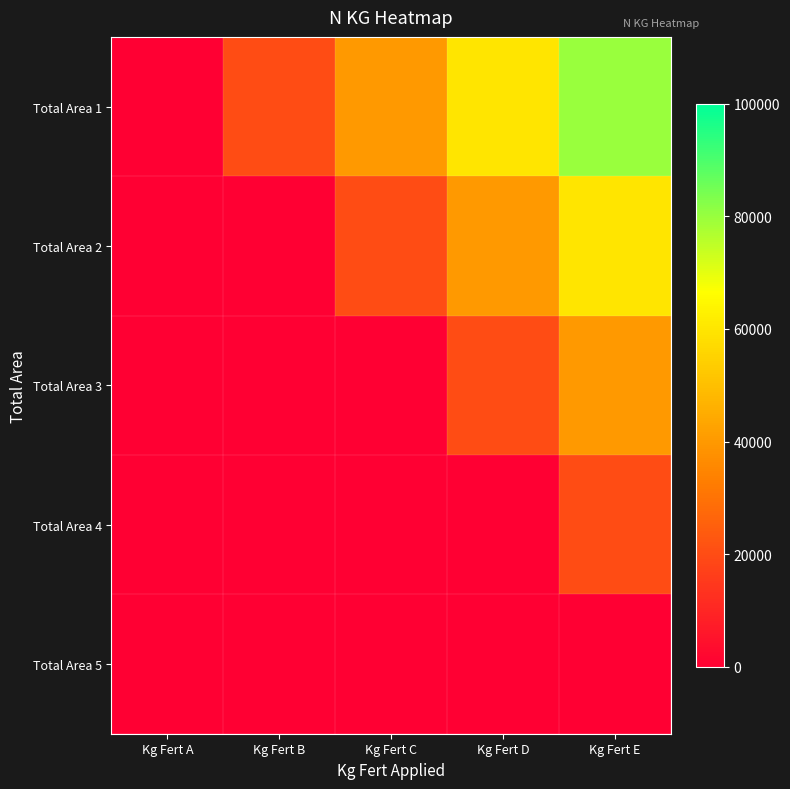

Reading left to right, what are all the values shown in this chart?

Total Area 1: Kg Fert A=0	Kg Fert B=20000	Kg Fert C=40000	Kg Fert D=60000	Kg Fert E=80000
Total Area 2: Kg Fert A=0	Kg Fert B=0	Kg Fert C=20000	Kg Fert D=40000	Kg Fert E=60000
Total Area 3: Kg Fert A=0	Kg Fert B=0	Kg Fert C=0	Kg Fert D=20000	Kg Fert E=40000
Total Area 4: Kg Fert A=0	Kg Fert B=0	Kg Fert C=0	Kg Fert D=0	Kg Fert E=20000
Total Area 5: Kg Fert A=0	Kg Fert B=0	Kg Fert C=0	Kg Fert D=0	Kg Fert E=0